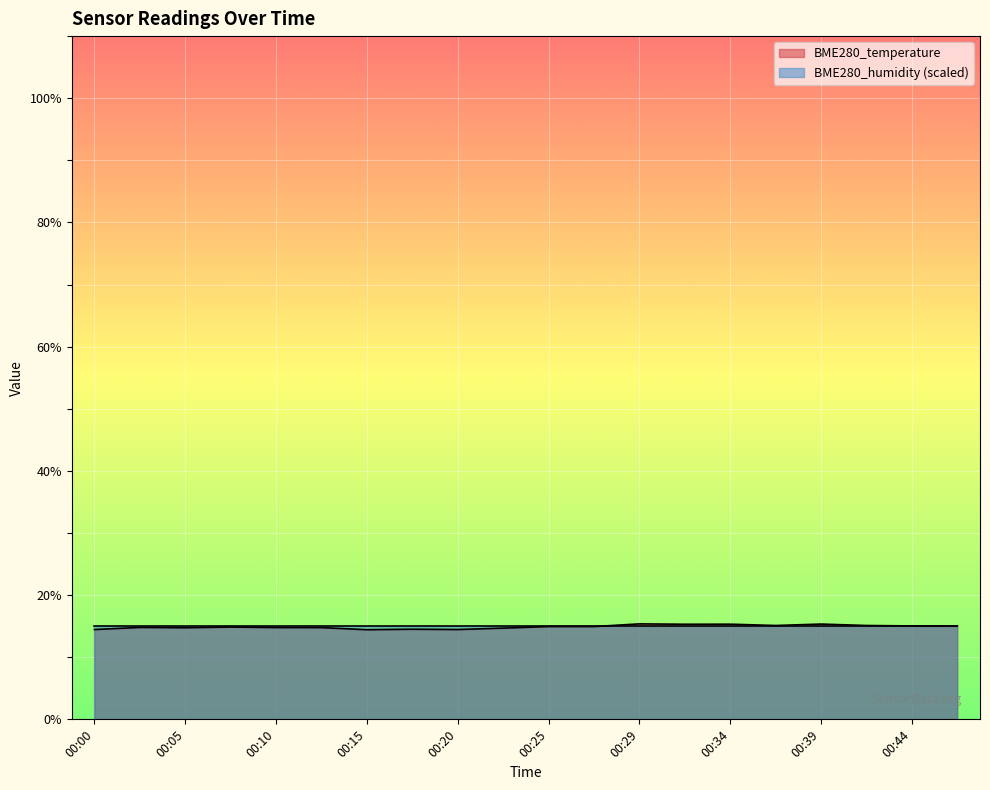

Reading left to right, list all the values displayed in this chart.

00:00=14.5	00:03=14.8	00:05=14.8	00:08=14.9	00:10=14.8	00:12=14.8	00:15=14.4	00:17=14.5	00:20=14.5	00:22=14.7	00:25=14.9	00:27=14.9	00:29=15.4	00:32=15.3	00:34=15.3	00:37=15.1	00:39=15.3	00:42=15.1	00:44=15.0	00:46=15.0